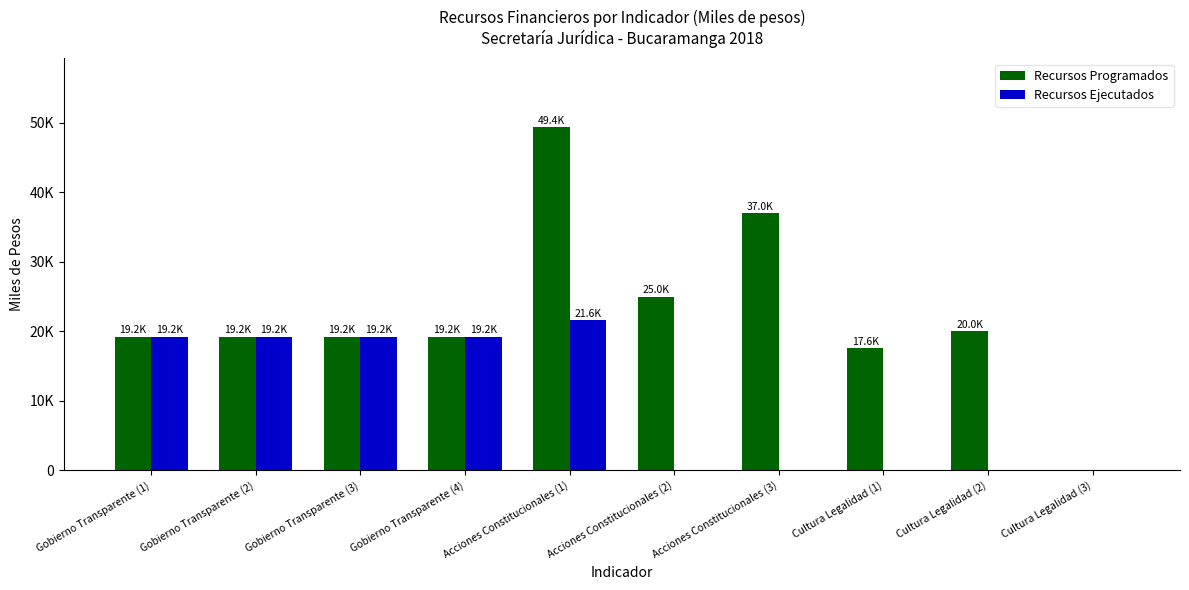

What is the highest value of the Recursos Ejecutados series?

21600